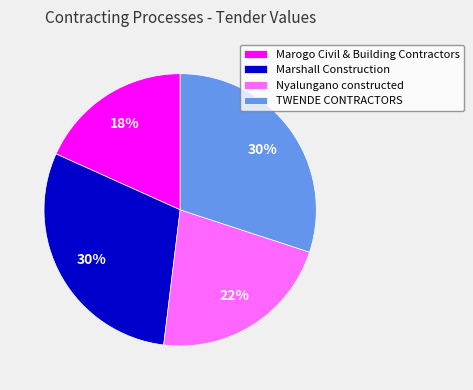

To the nearest percent, what portion does TWENDE CONTRACTORS represent?

30%